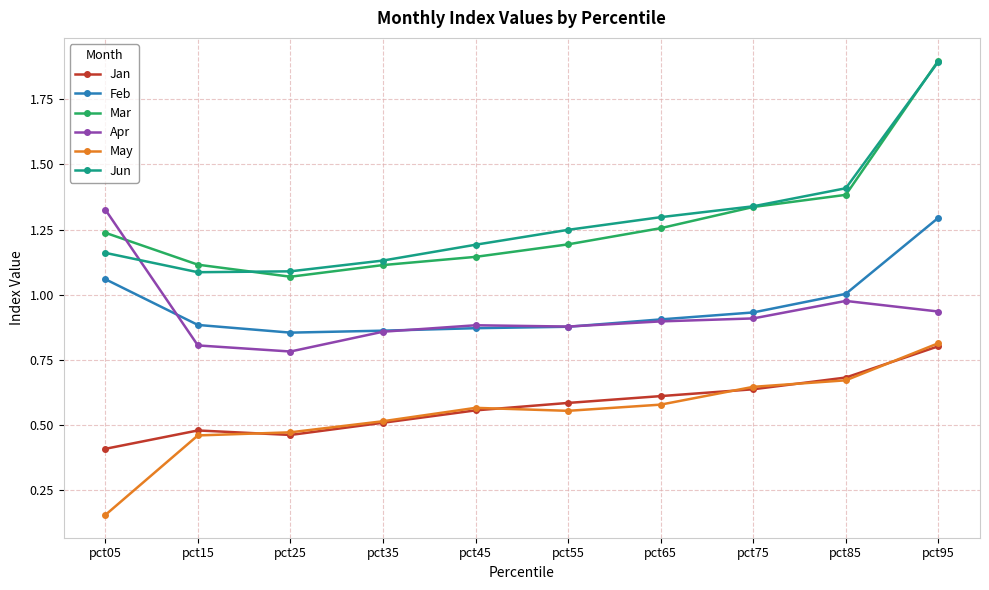

What are all the series names shown in the legend?

Jan, Feb, Mar, Apr, May, Jun